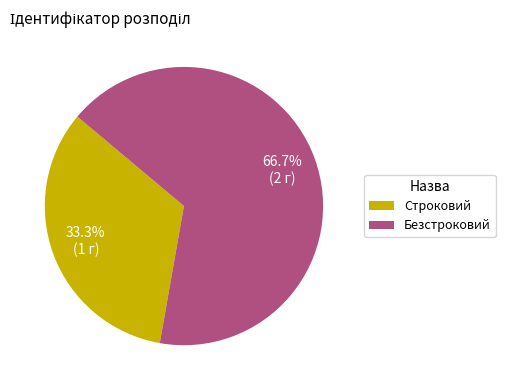

Which category has the biggest portion of the pie?

Безстроковий